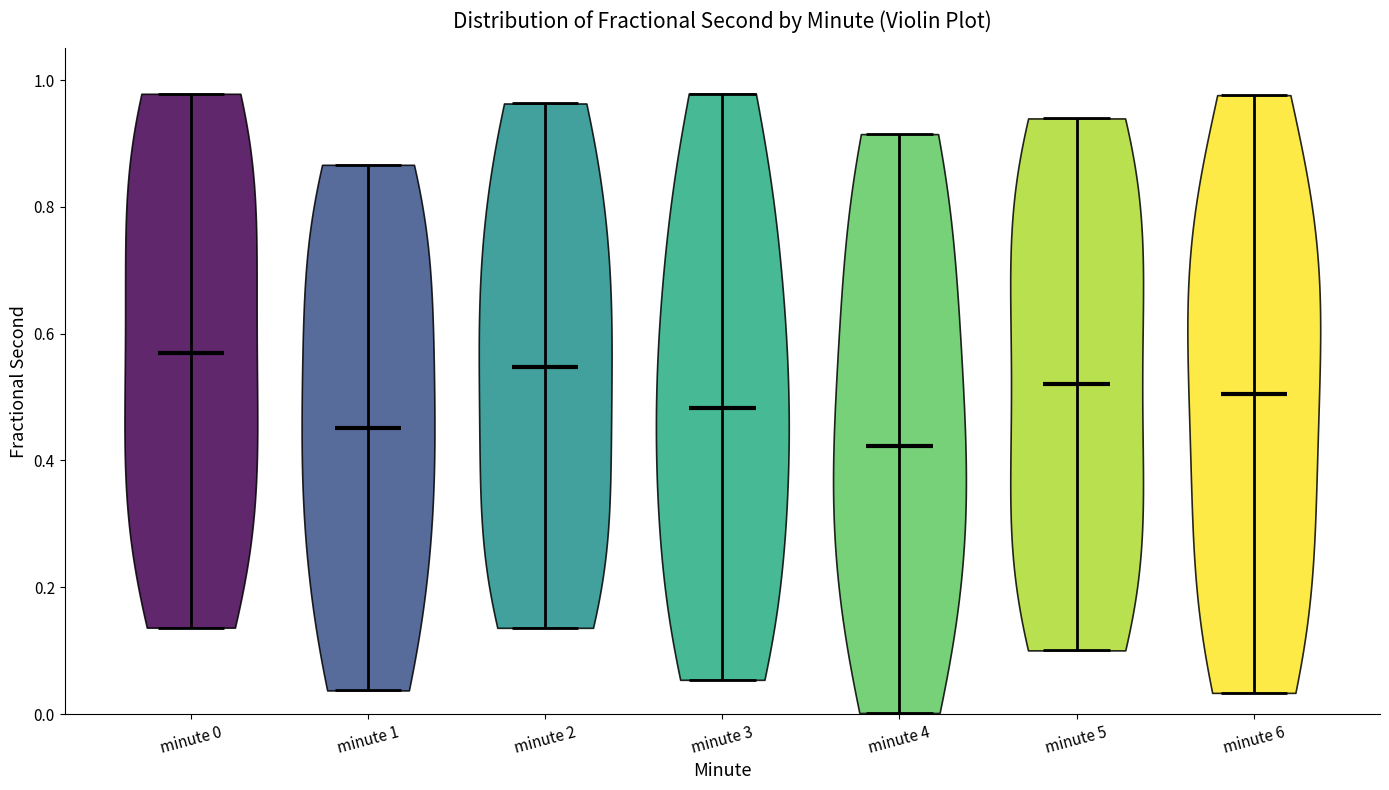

Reading left to right, read every violin against the y-axis: where its median line is, and the lowest and highest points it reaches. The values are not printed on the chart, so give them approximately, as read against the axis.

minute 0: median line 0.56, lowest point 0.14, highest point 0.98
minute 1: median line 0.46, lowest point 0.04, highest point 0.86
minute 2: median line 0.54, lowest point 0.14, highest point 0.96
minute 3: median line 0.48, lowest point 0.06, highest point 0.98
minute 4: median line 0.42, lowest point 0.00, highest point 0.92
minute 5: median line 0.52, lowest point 0.10, highest point 0.94
minute 6: median line 0.50, lowest point 0.04, highest point 0.98